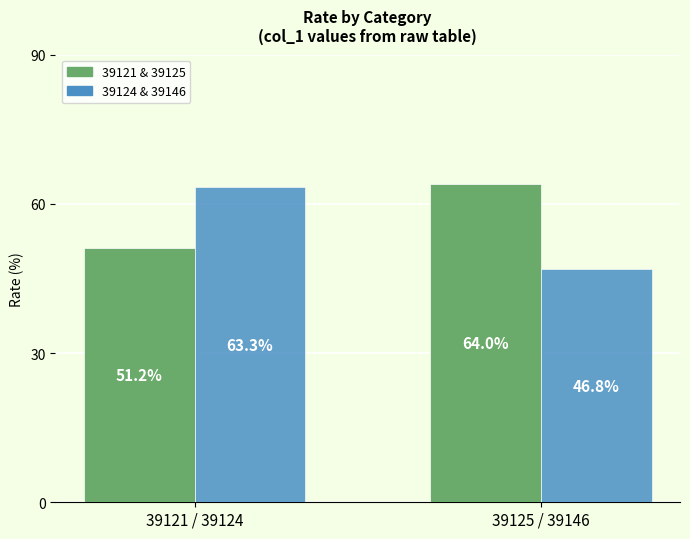

Is it true that 39124 & 39146 equals 0.6 at 39121 / 39124?

True